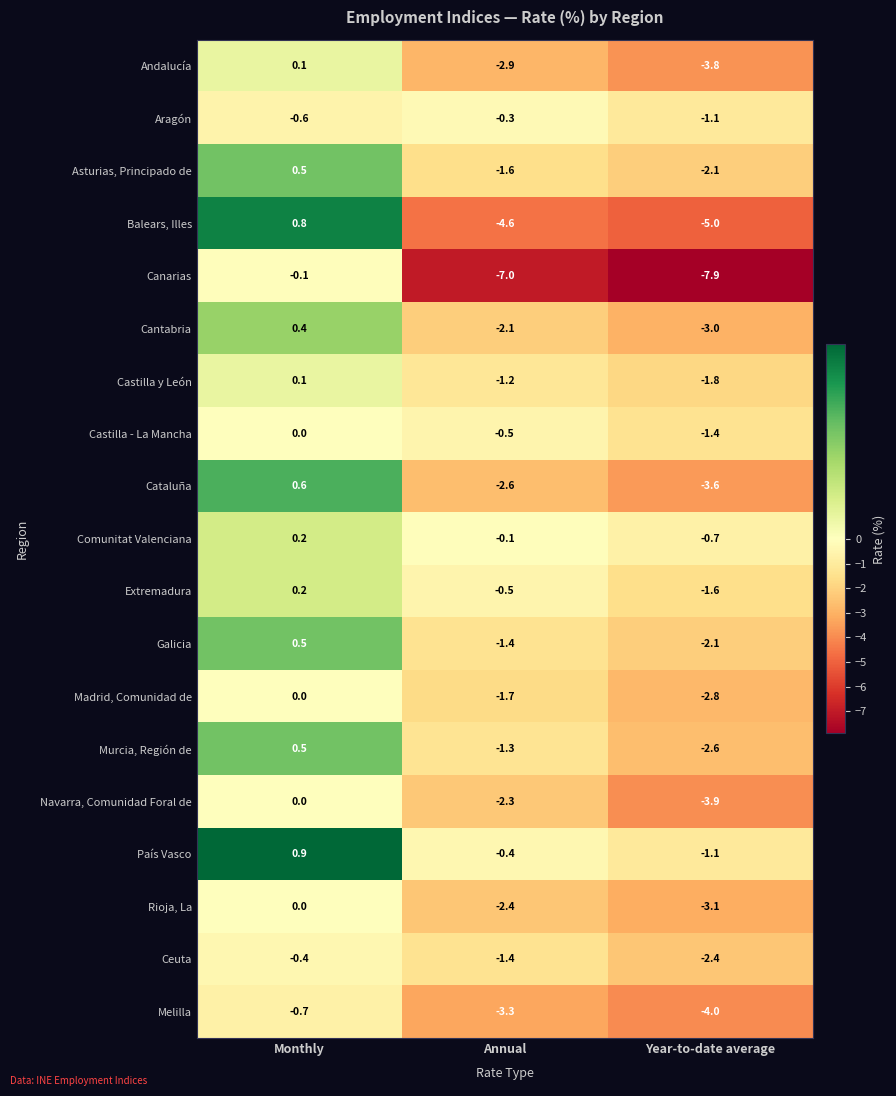

Is it true that Murcia, Región de equals 0.5 at Monthly?

True